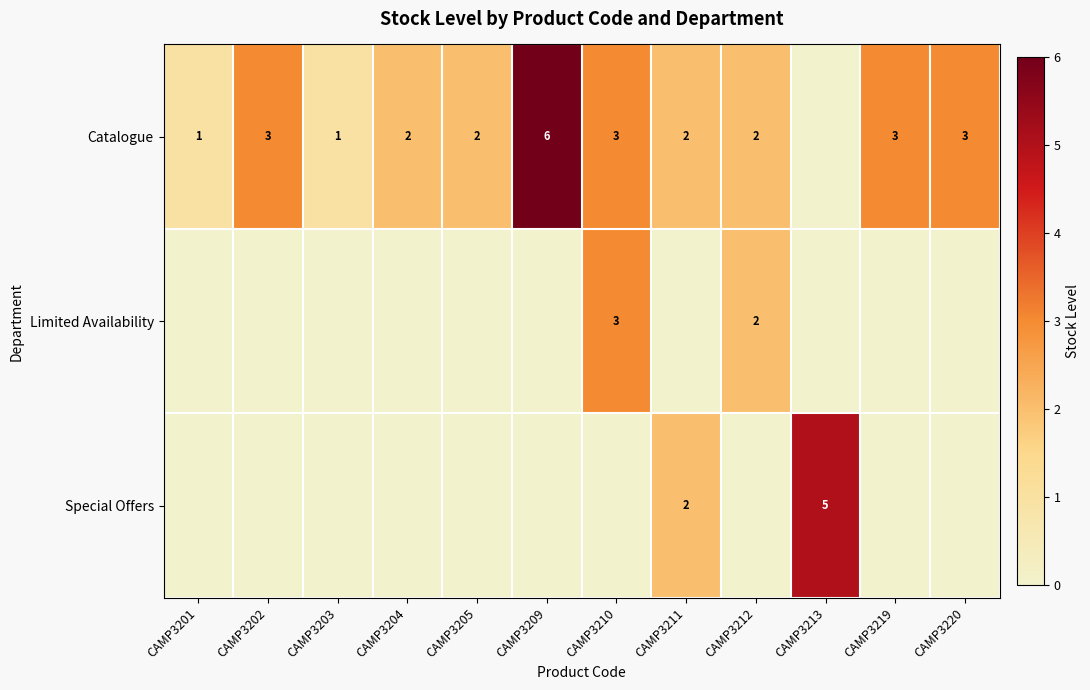

True or false: Limited Availability has a value of 2 at CAMP3212.

True